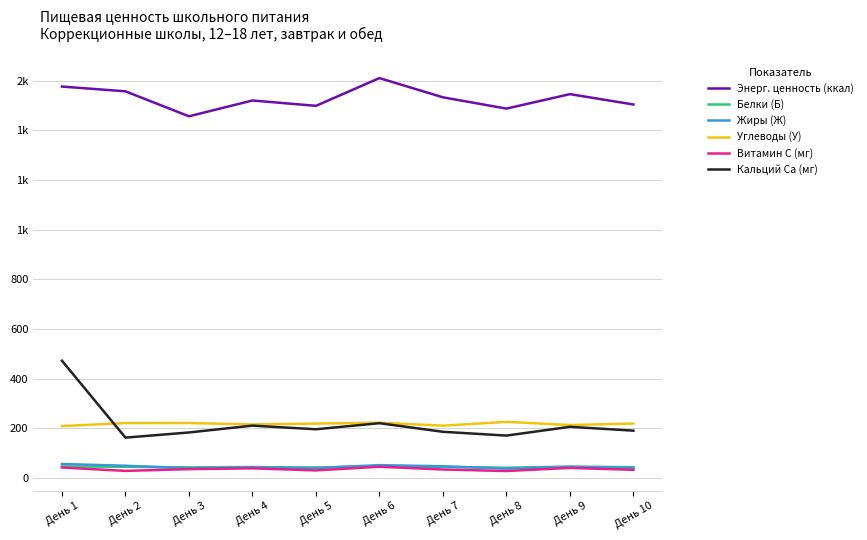

List the labels in order of Витамин С (мг) value, largest first.

День 6, День 1, День 9, День 4, День 3, День 7, День 10, День 5, День 2, День 8